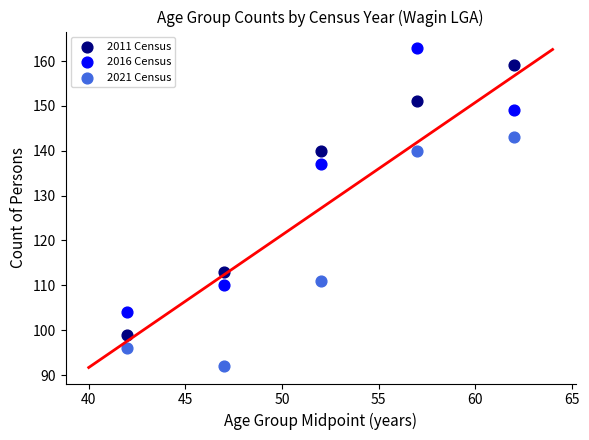

Which series reaches the maximum Y coordinate?

2016 Census